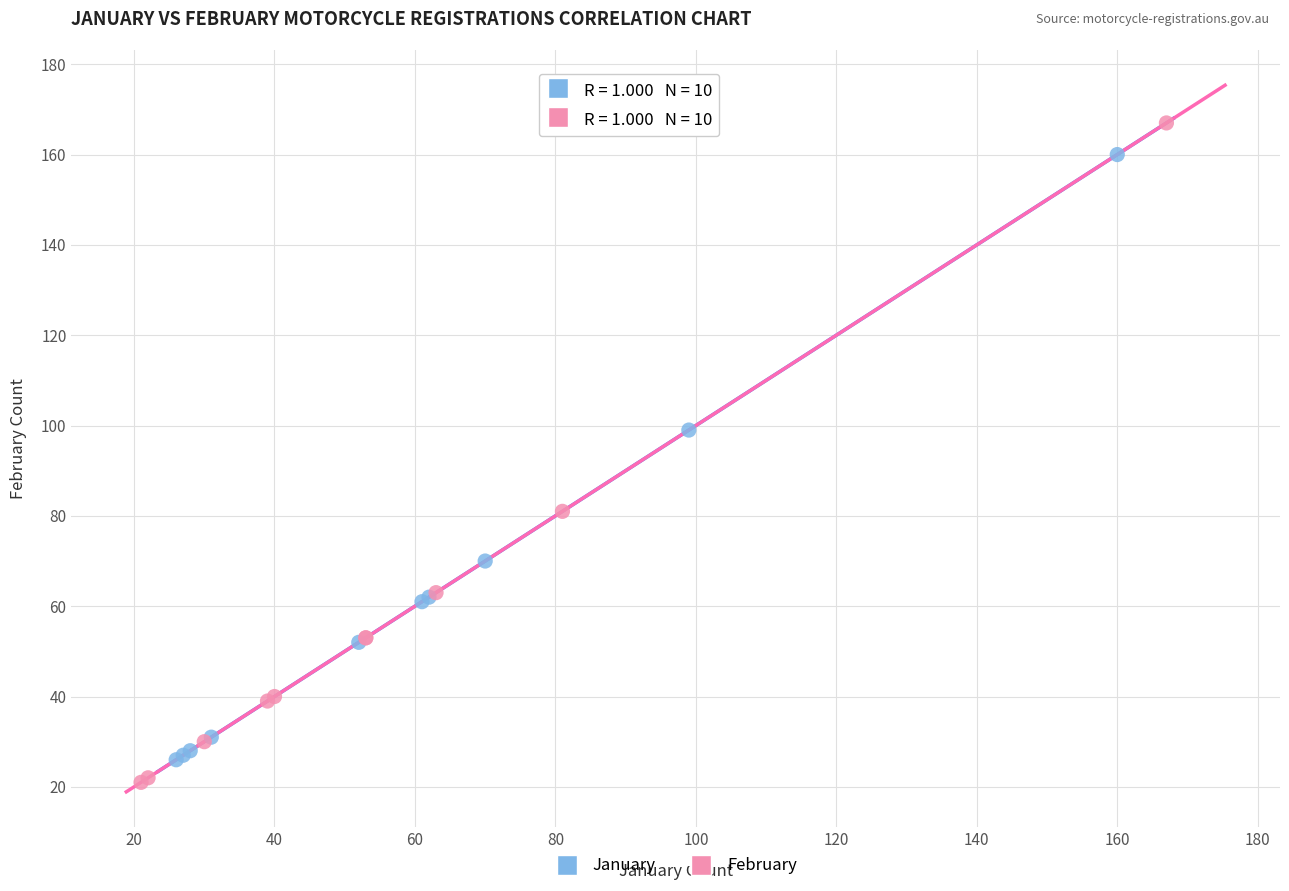

Which series contains the lowest Y value?

February